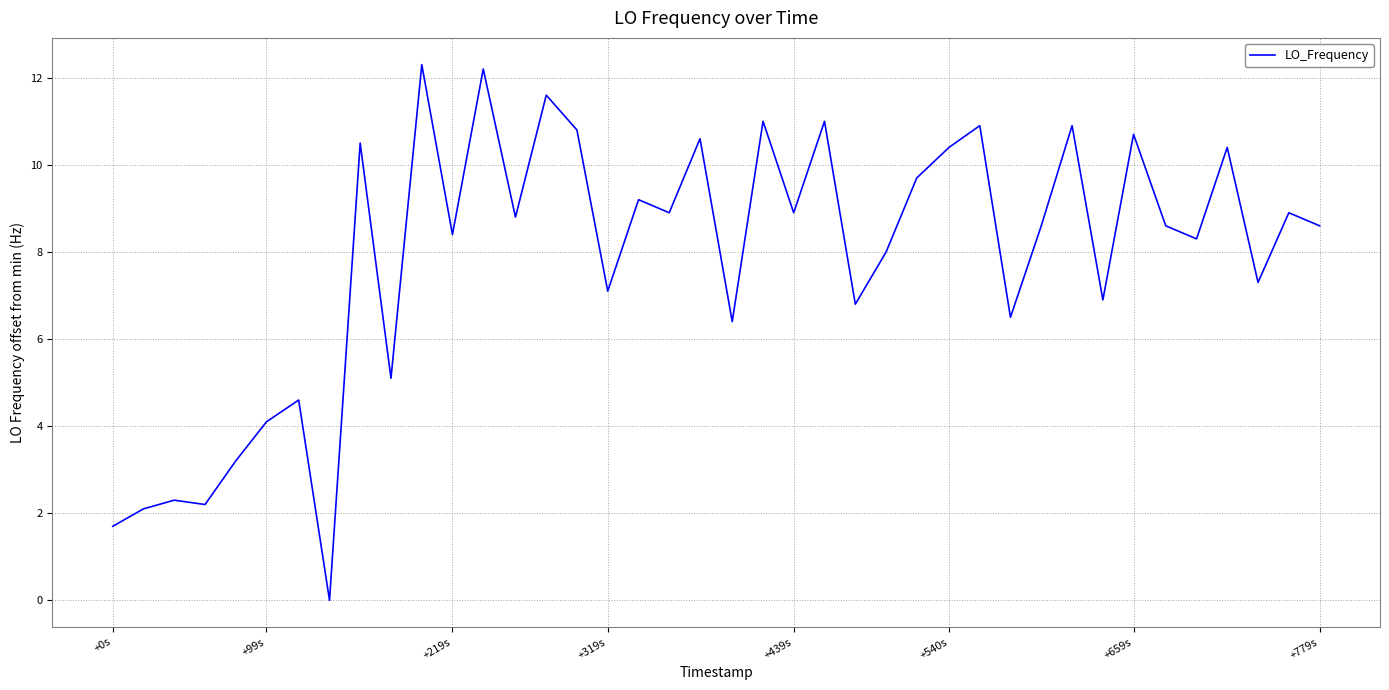

What is the greatest value displayed?

12.3